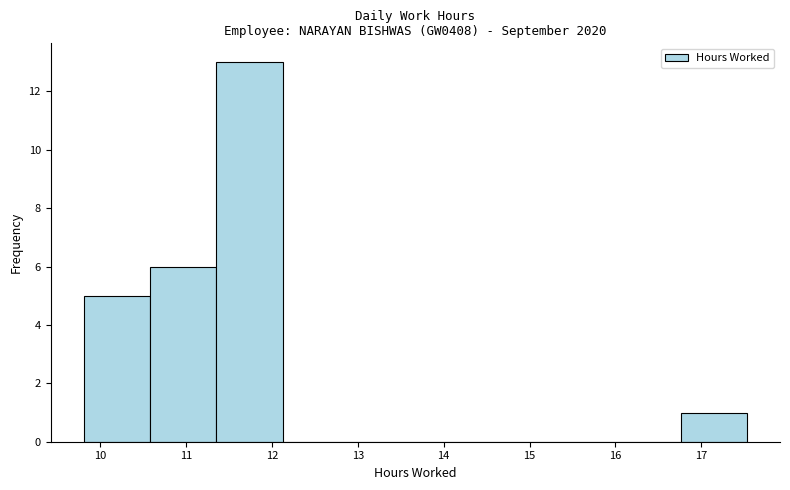

Reading left to right, list every bar in this chart as the range it spans on the x-axis followed by its height. Neither the bar edges nor the heights are printed on the chart, so give them approximately, as read against the axes.

9.8 to 10.6: 5
10.6 to 11.4: 6
11.4 to 12.1: 13
12.1 to 12.9: 0
12.9 to 13.7: 0
13.7 to 14.4: 0
14.4 to 15.2: 0
15.2 to 16.0: 0
16.0 to 16.8: 0
16.8 to 17.5: 1